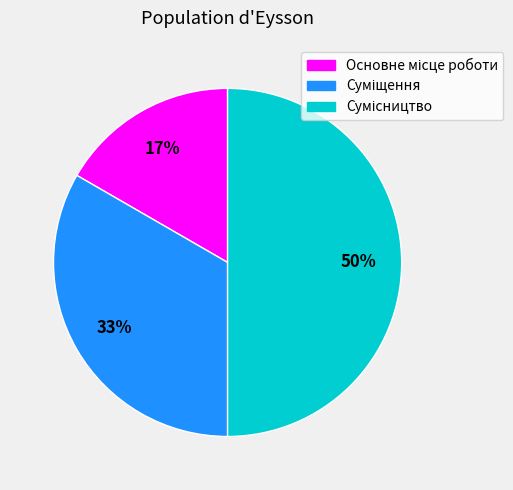

To the nearest percent, what is the average slice percentage?

33%